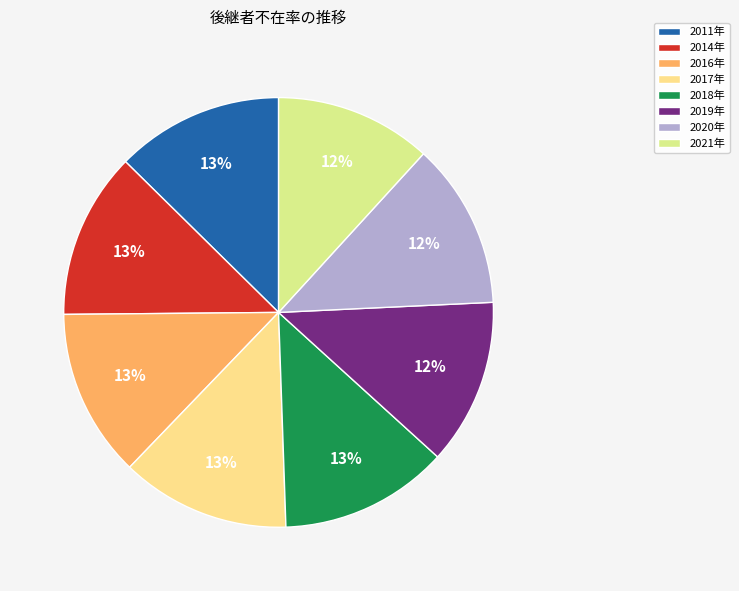

To the nearest percent, what is the difference between the largest and smallest slice percentages?

1%